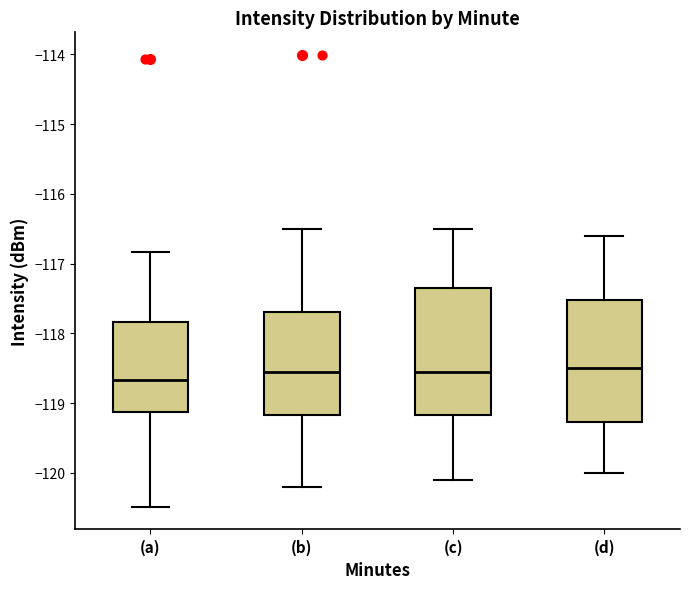

Reading left to right, read every box against the y-axis: the position of its median line, the range the box covers, and the ends of its whiskers. The values are not printed on the chart, so give them approximately, as read against the axis.

(a): median -118.7, box -119.1 to -117.8, whiskers -120.5 to -116.8
(b): median -118.5, box -119.2 to -117.7, whiskers -120.2 to -116.5
(c): median -118.5, box -119.2 to -117.3, whiskers -120.1 to -116.5
(d): median -118.5, box -119.3 to -117.5, whiskers -120.0 to -116.6